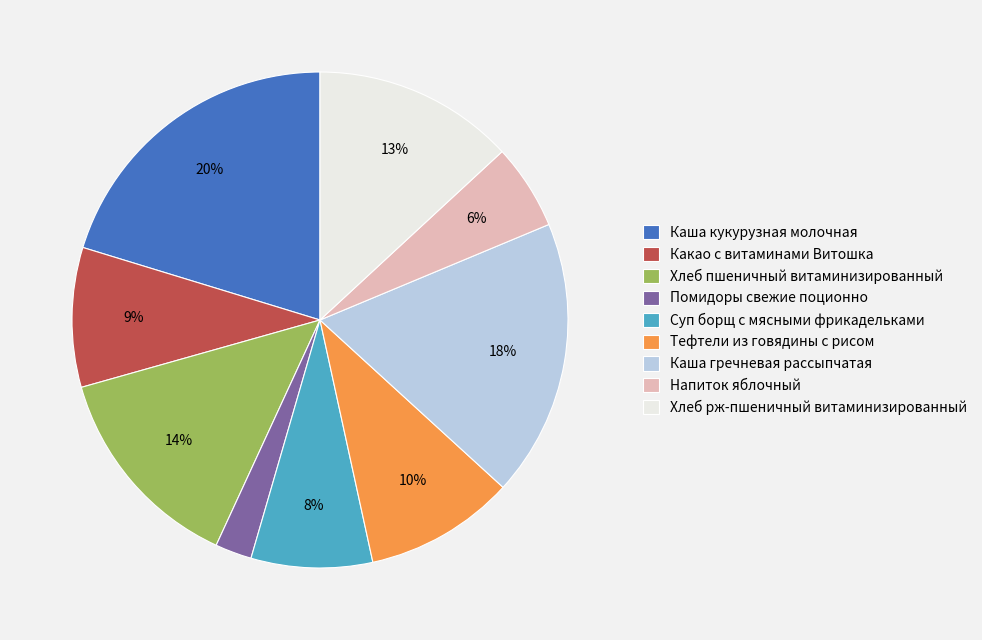

Does Какао с витаминами Витошка represent more than half of the total?

No